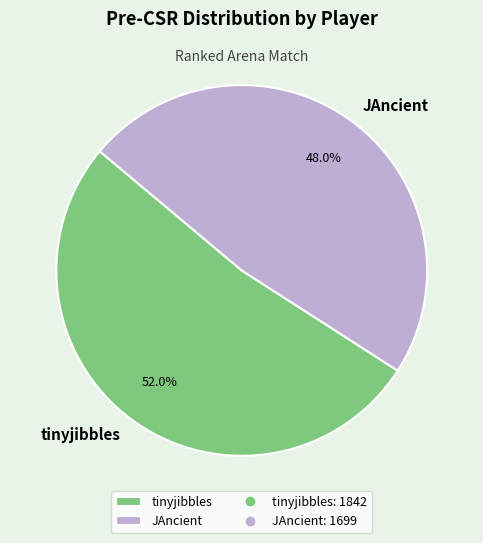

The tinyjibbles slice represents 52% of the pie. True or false?

True